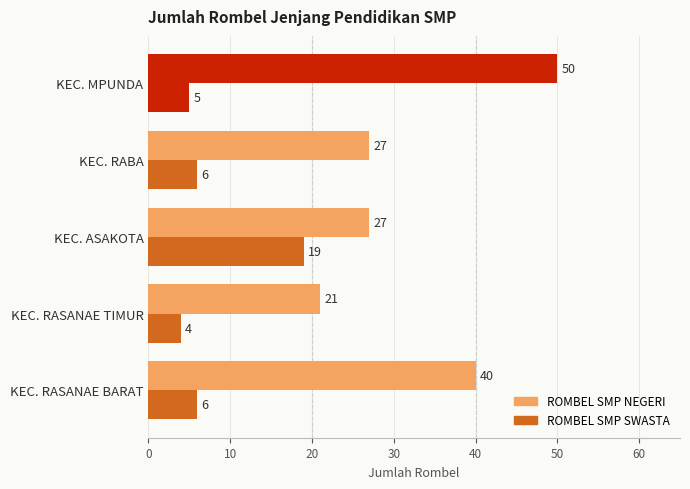

How many series are shown in this chart?

2